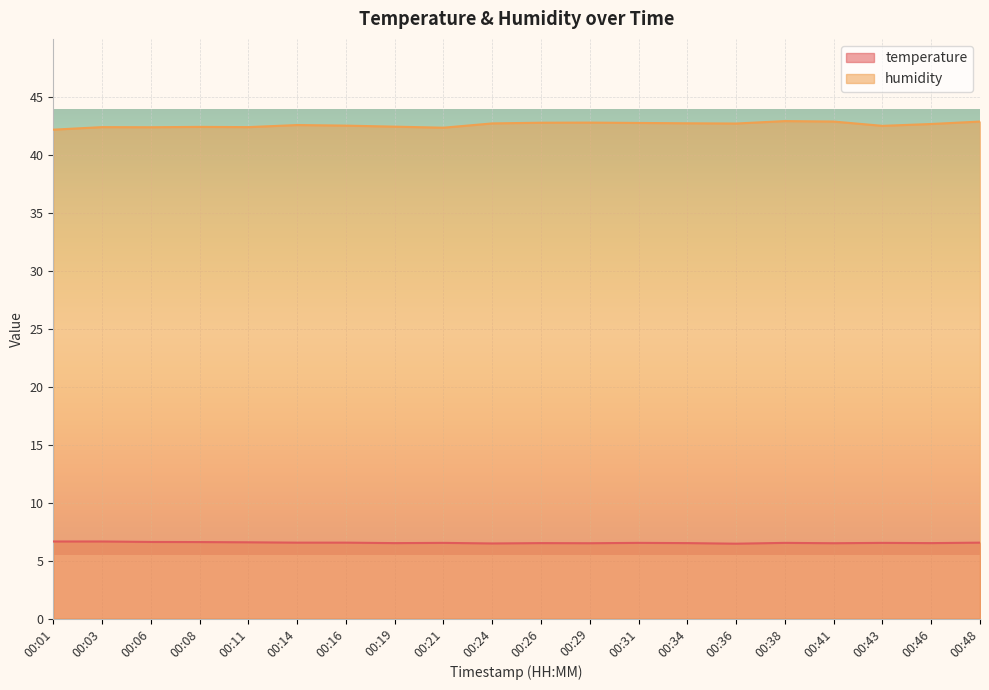

What is the difference between the maximum and minimum values in the temperature series?

0.2